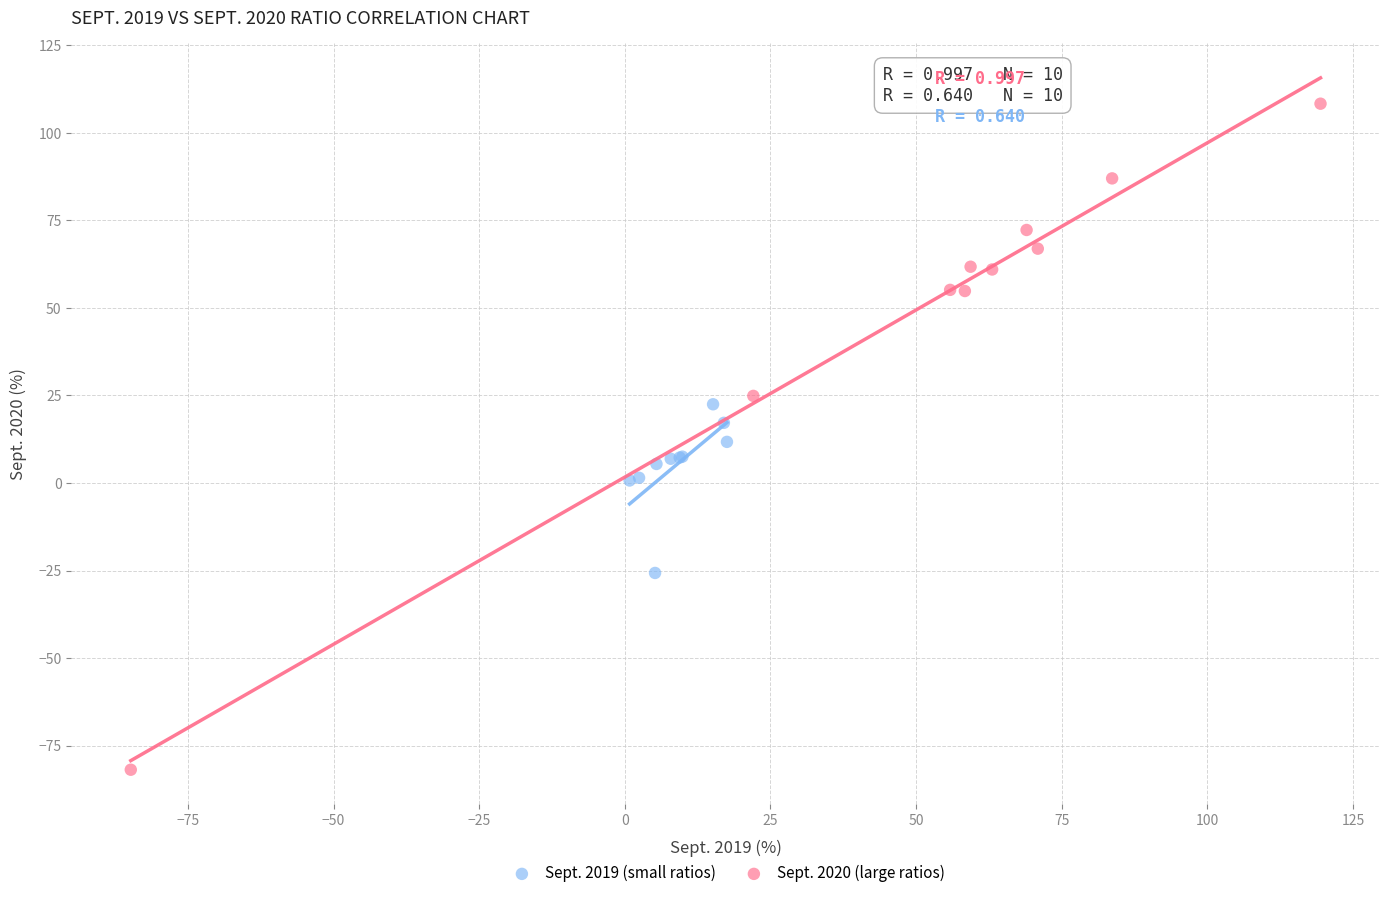

Which series reaches the minimum Y coordinate?

Sept. 2020 (large ratios)